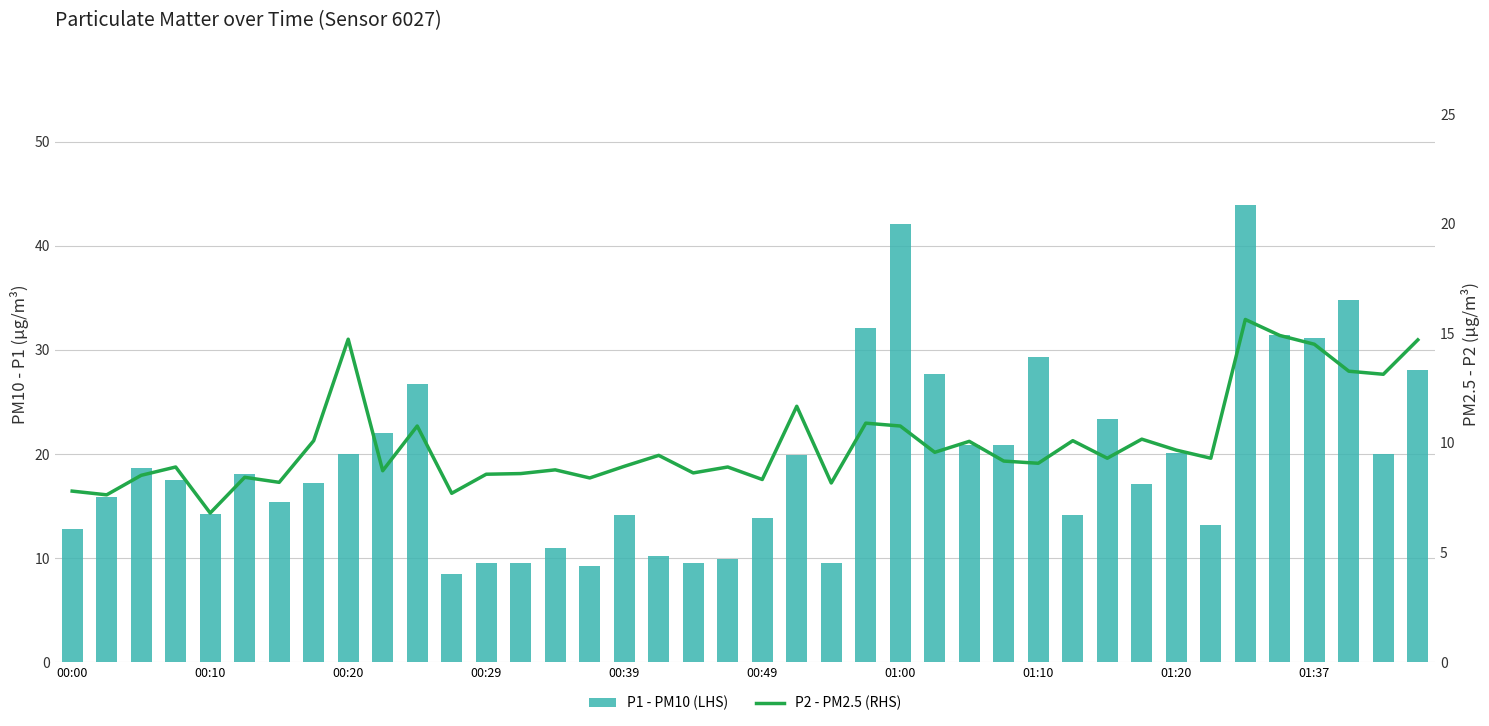

What is the difference between the maximum and minimum values in the P1 - PM10 (LHS) series?

35.4